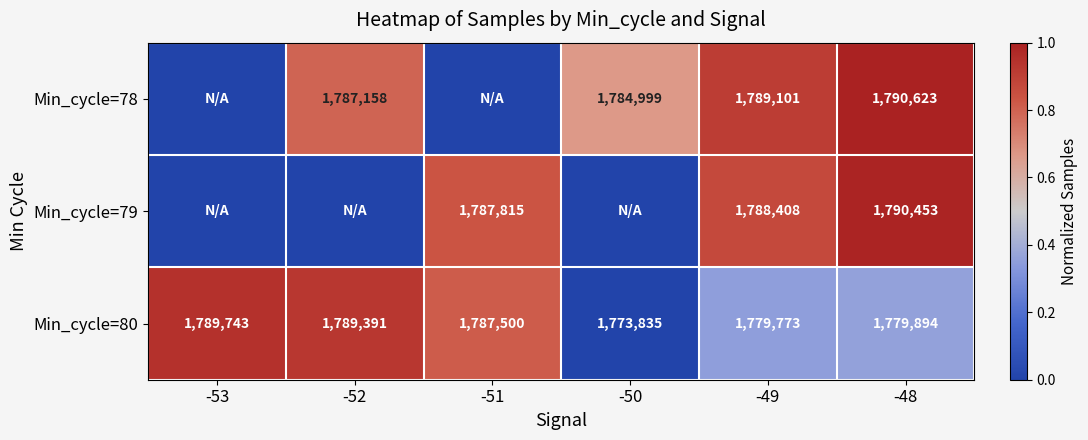

At which label does Min_cycle=80 reach its minimum?

-50